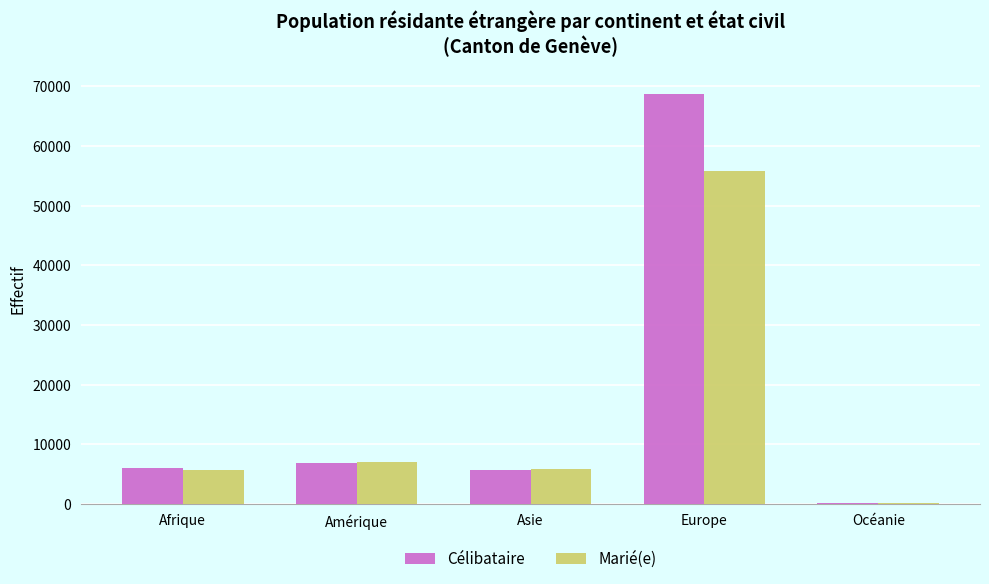

At which category is the sum across all series the highest?

Europe